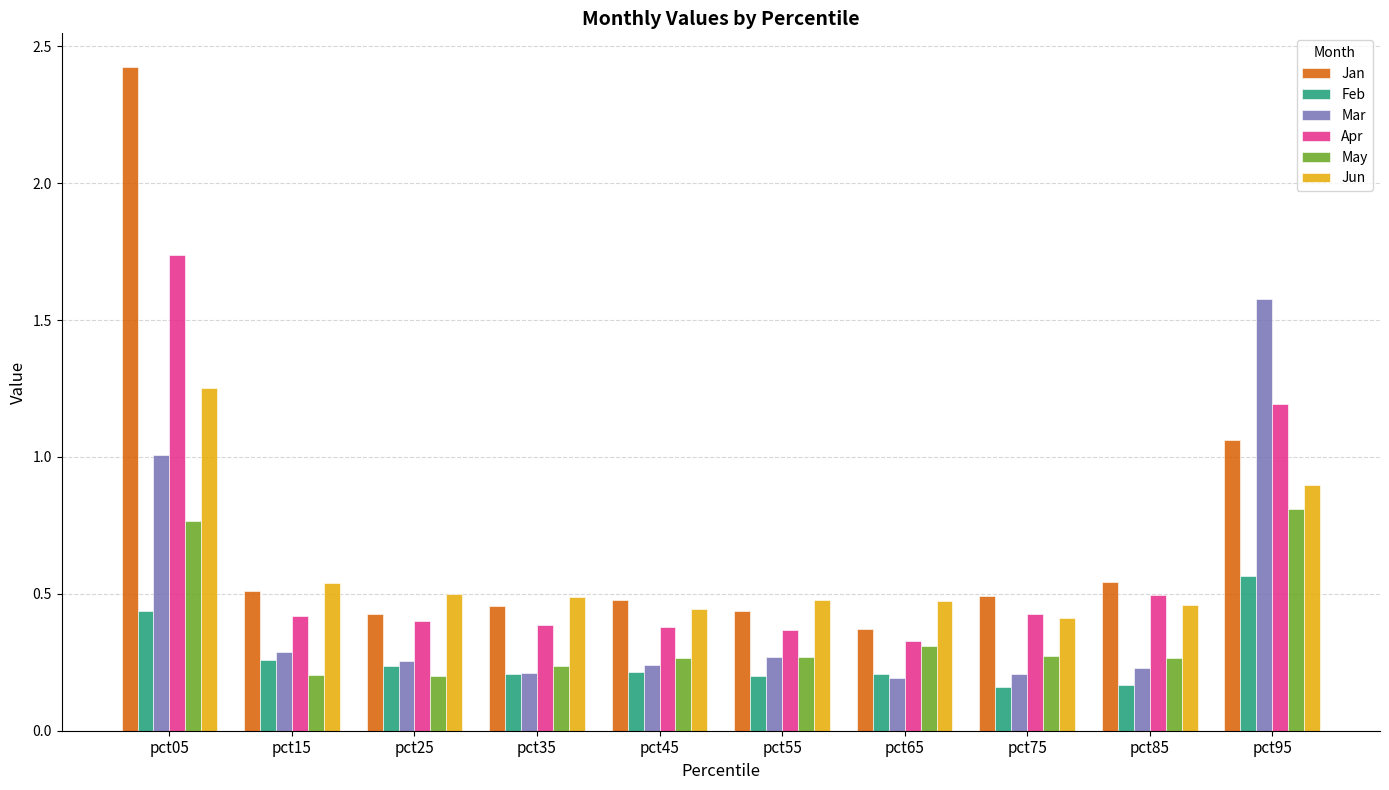

What are all the series names shown in the legend?

Jan, Feb, Mar, Apr, May, Jun